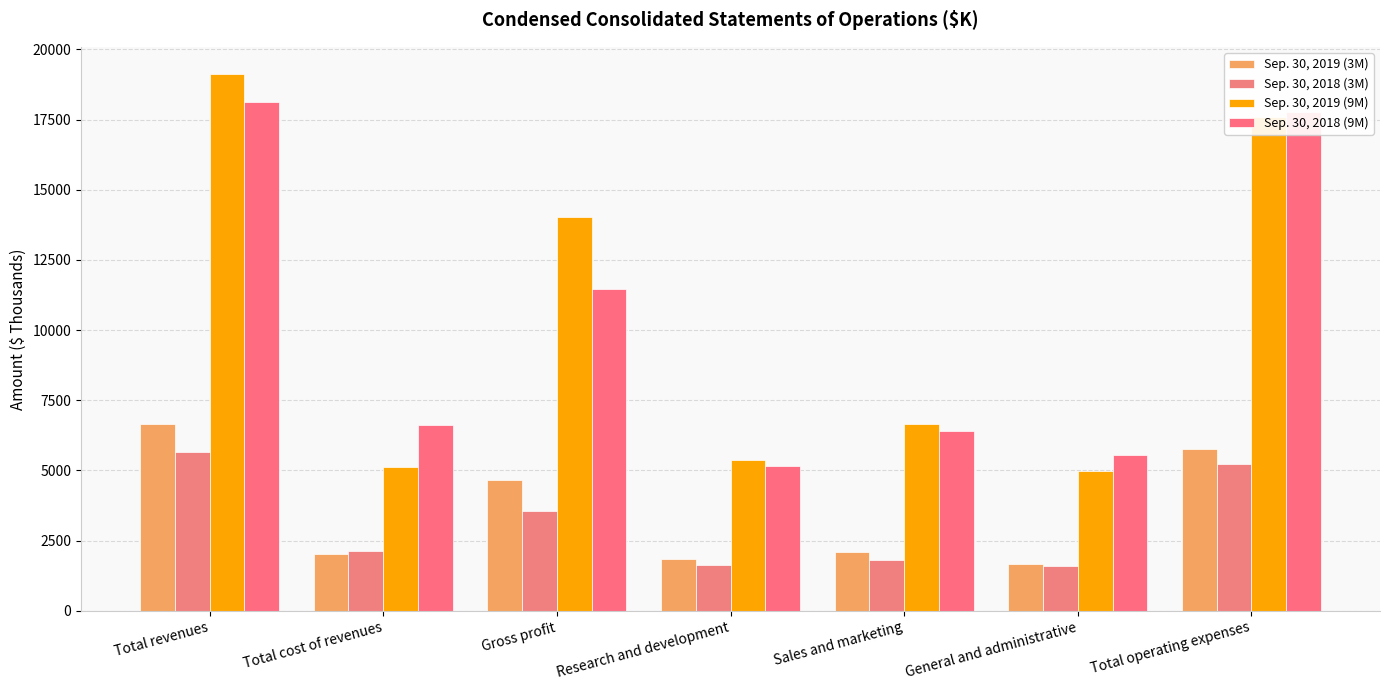

What is the value of the Sep. 30, 2019 (9M) bar at the 4th from the left?

5361